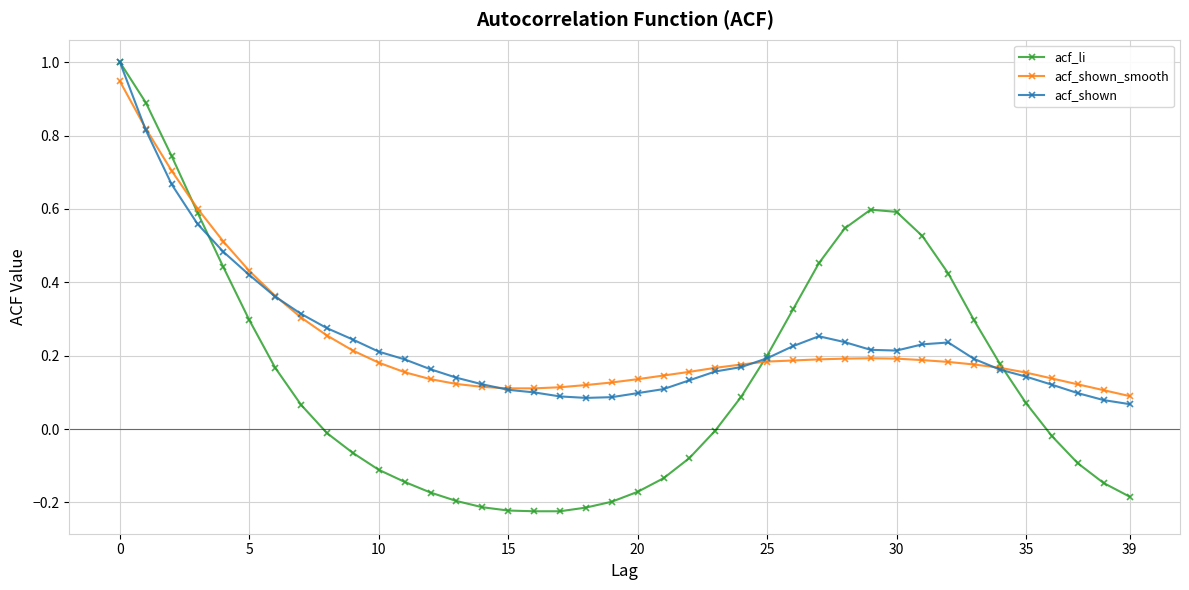

What is the maximum value for acf_shown?

1.0